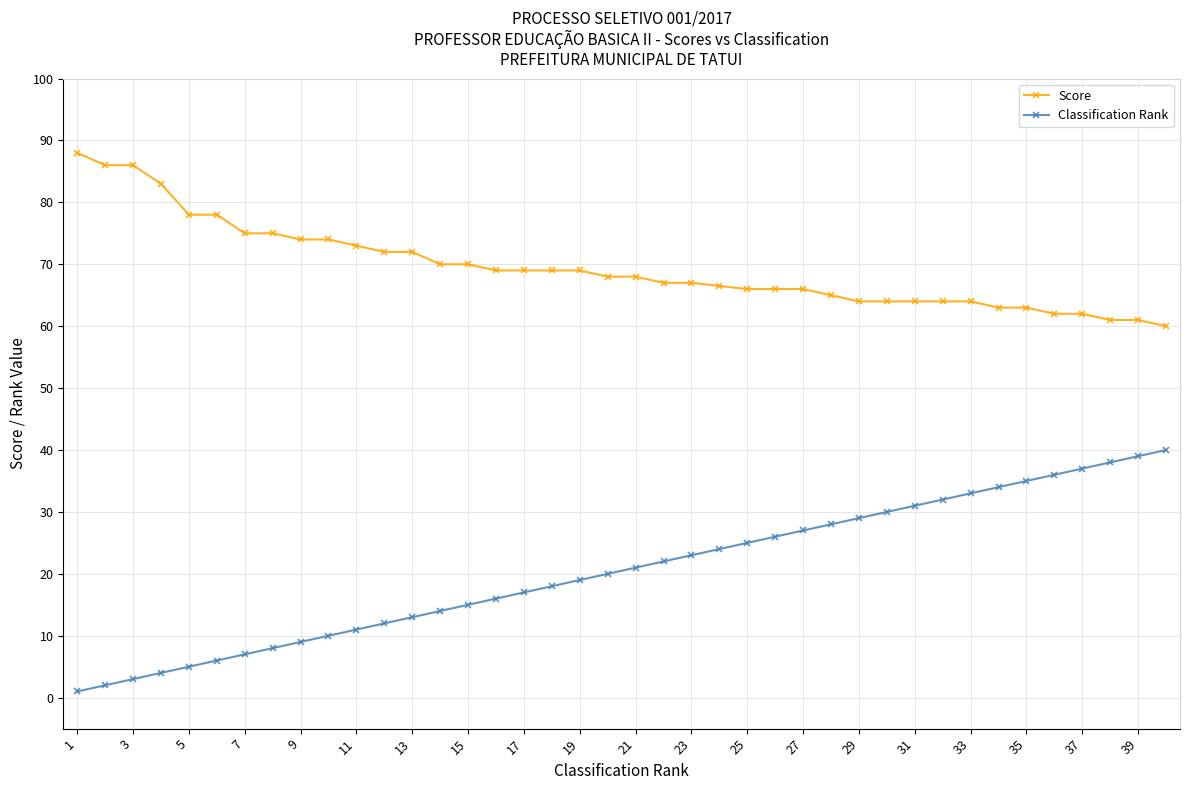

What are all the series names shown in the legend?

Score, Classification Rank